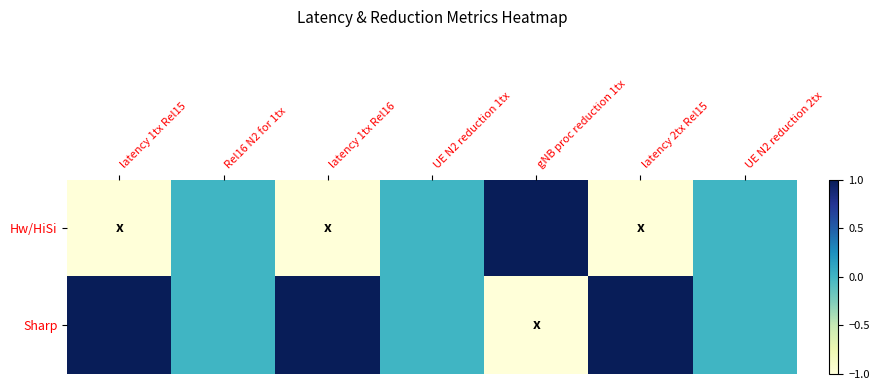

Which series changed the most between latency 1tx Rel16 and gNB proc reduction 1tx?

Hw/HiSi